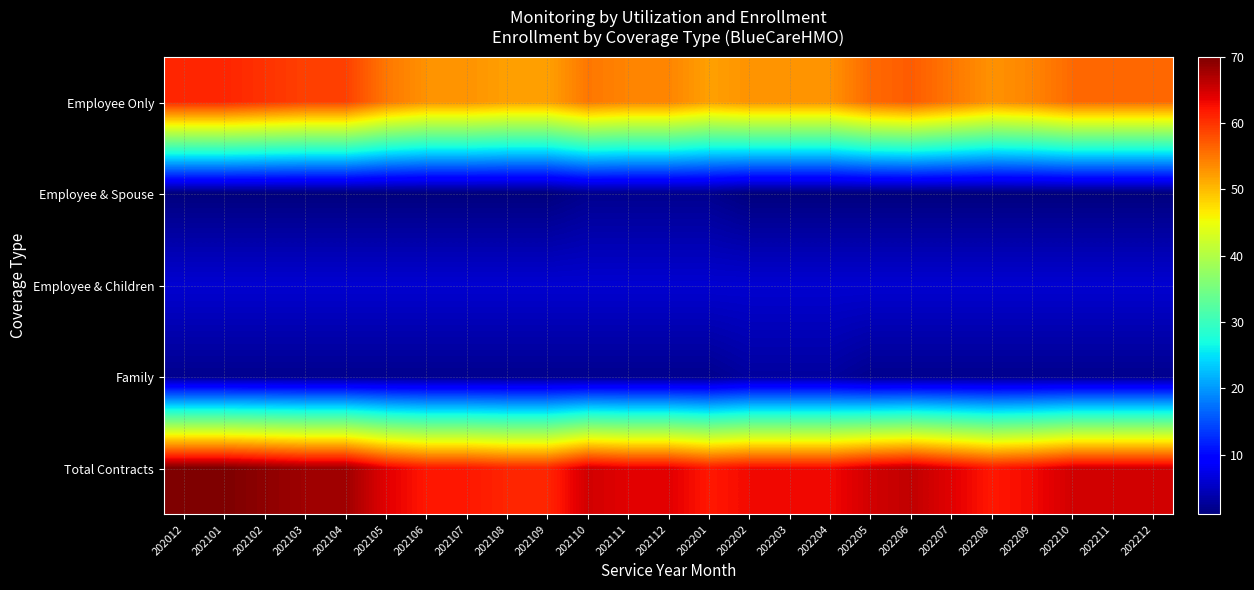

Reading right to left, transcribe all the data shown in this chart.

Employee Only: 202212=56	202211=56	202210=56	202209=54	202208=53	202207=55	202206=57	202205=56	202204=53	202203=53	202202=53	202201=52	202112=54	202111=54	202110=55	202109=52	202108=52	202107=53	202106=53	202105=55	202104=59	202103=59	202102=60	202101=61	202012=61
Employee & Spouse: 202212=1	202211=1	202210=1	202209=1	202208=1	202207=1	202206=1	202205=1	202204=1	202203=1	202202=1	202201=2	202112=2	202111=2	202110=2	202109=1	202108=1	202107=1	202106=1	202105=1	202104=1	202103=1	202102=1	202101=1	202012=1
Employee & Children: 202212=6	202211=6	202210=6	202209=6	202208=6	202207=6	202206=6	202205=6	202204=6	202203=6	202202=6	202201=6	202112=6	202111=6	202110=6	202109=6	202108=6	202107=6	202106=6	202105=6	202104=6	202103=6	202102=6	202101=6	202012=6
Family: 202212=2	202211=2	202210=2	202209=2	202208=2	202207=2	202206=2	202205=2	202204=3	202203=3	202202=3	202201=2	202112=2	202111=2	202110=2	202109=2	202108=2	202107=2	202106=2	202105=2	202104=2	202103=2	202102=2	202101=2	202012=2
Total Contracts: 202212=65	202211=65	202210=65	202209=63	202208=62	202207=64	202206=66	202205=65	202204=63	202203=63	202202=63	202201=62	202112=64	202111=64	202110=65	202109=61	202108=61	202107=62	202106=62	202105=64	202104=68	202103=68	202102=69	202101=70	202012=70